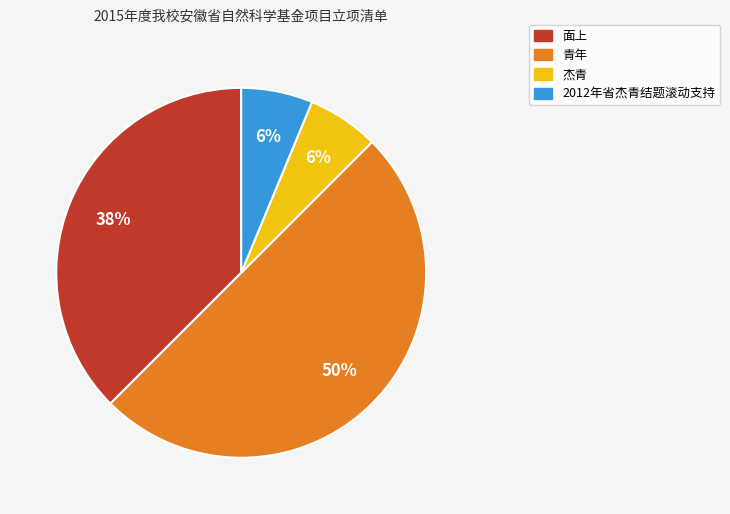

To the nearest percent, what portion does 2012年省杰青结题滚动支持 represent?

6%